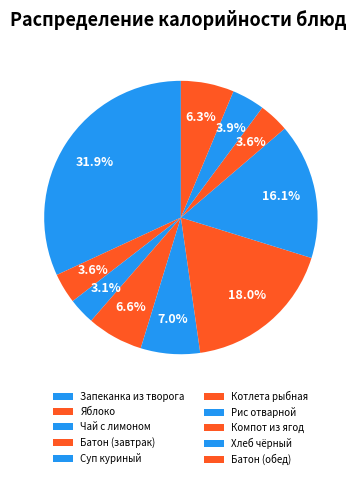

To the nearest percent, what is the combined percentage of Чай с лимоном and Запеканка из творога?

35%